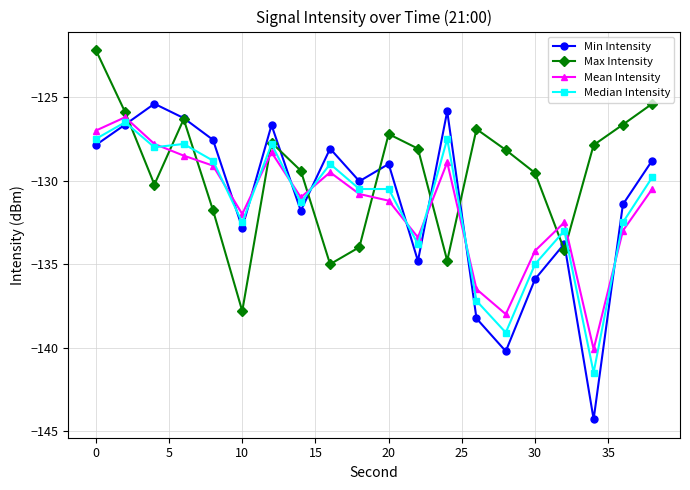

Which series has the largest total across all categories?

Max Intensity